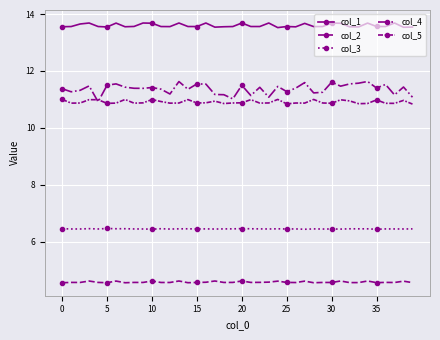

Is this an area chart (filled region under the line)?

No